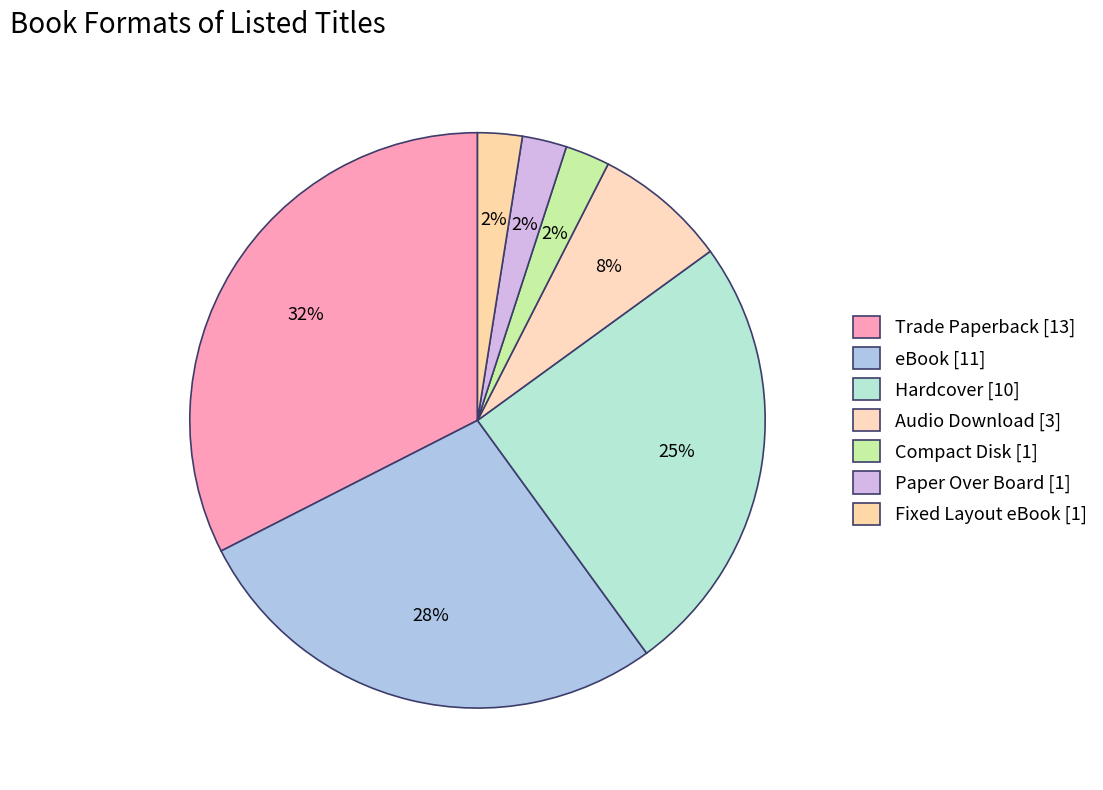

Count the number of slices in the pie.

7